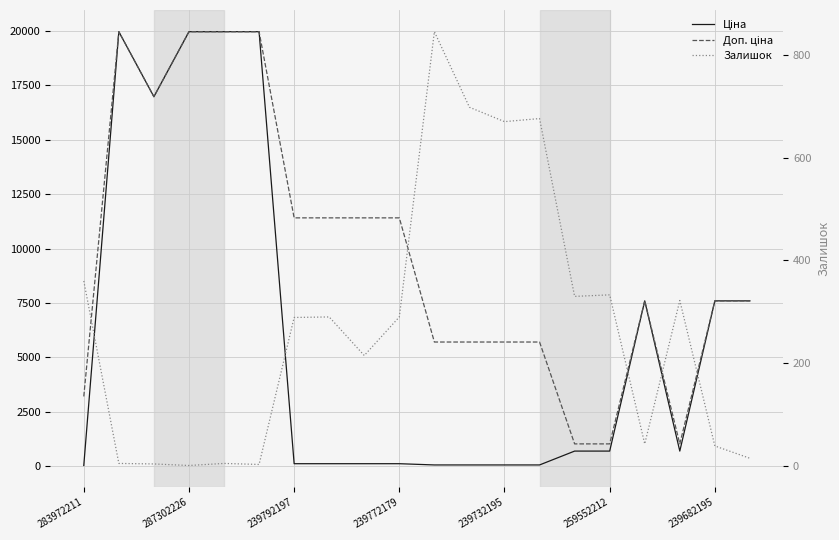

In Залишок, how many points are lower than both neighbors (excluding endpoints)?

6